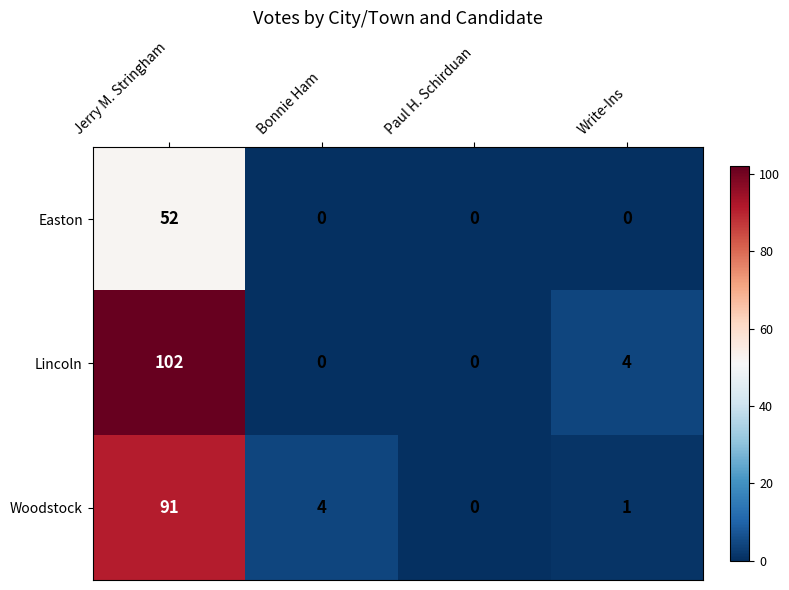

Rank the series at Jerry M. Stringham from highest to lowest value.

Lincoln, Woodstock, Easton